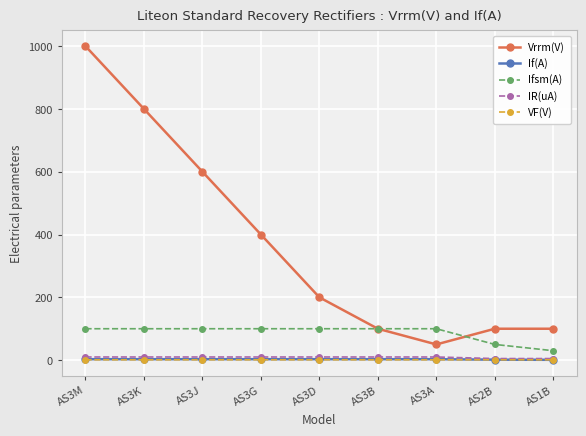

True or false: Ifsm(A) has a value of 100.0 at AS3G.

True